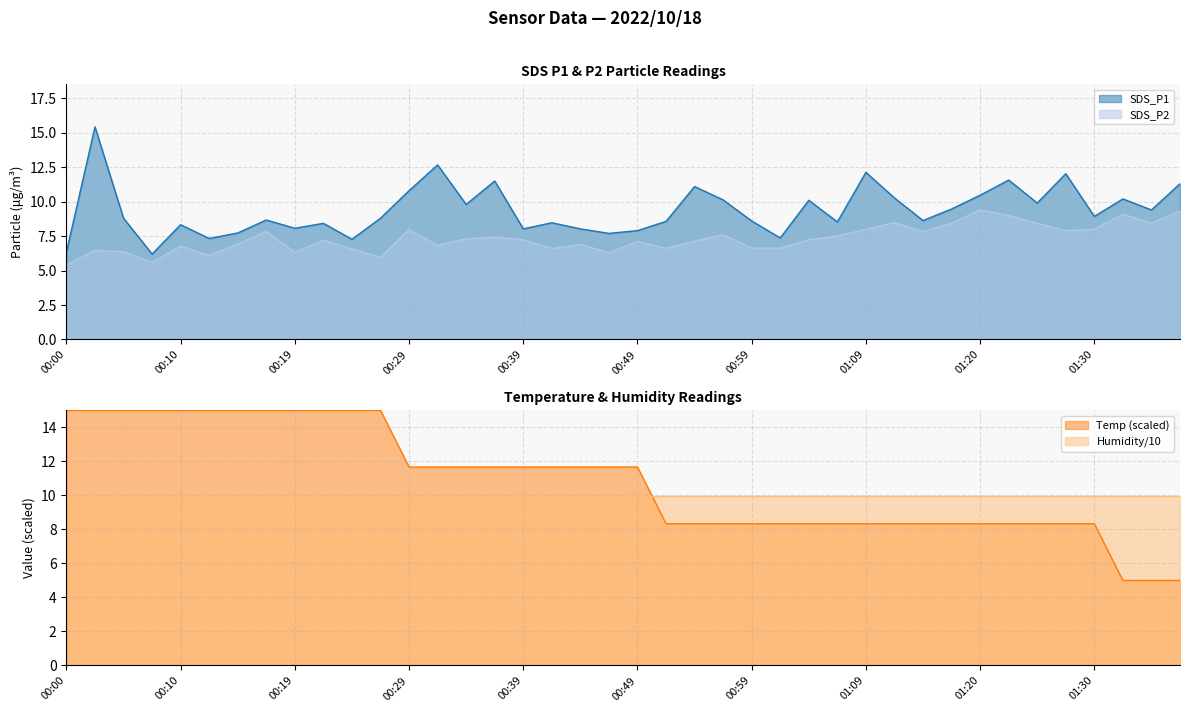

Does the chart display data point markers on the line(s)?

No